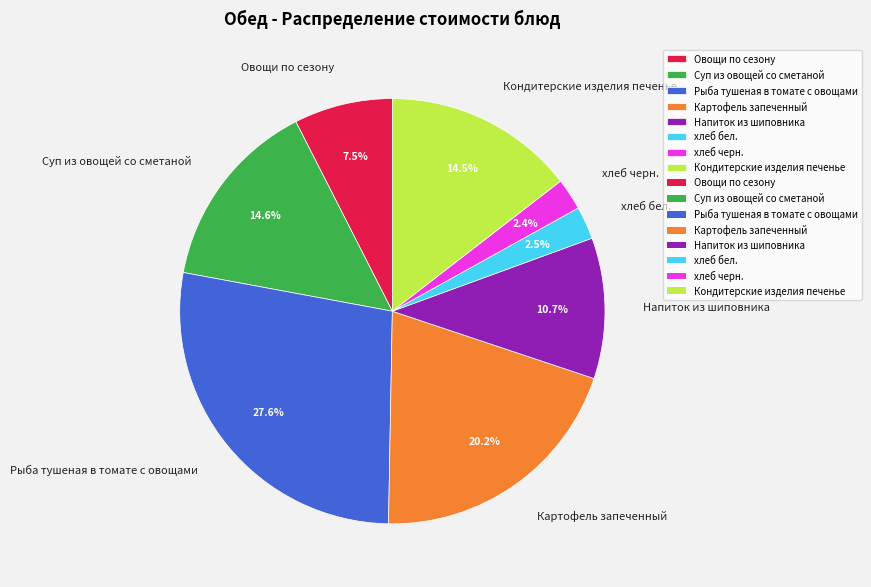

Does Рыба тушеная в томате с овощами represent more than half of the total?

No